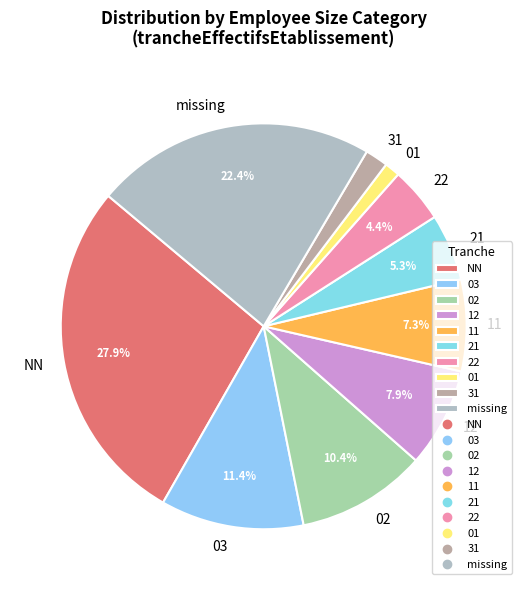

To the nearest percent, what is the difference between the largest and smallest slice percentages?

27%